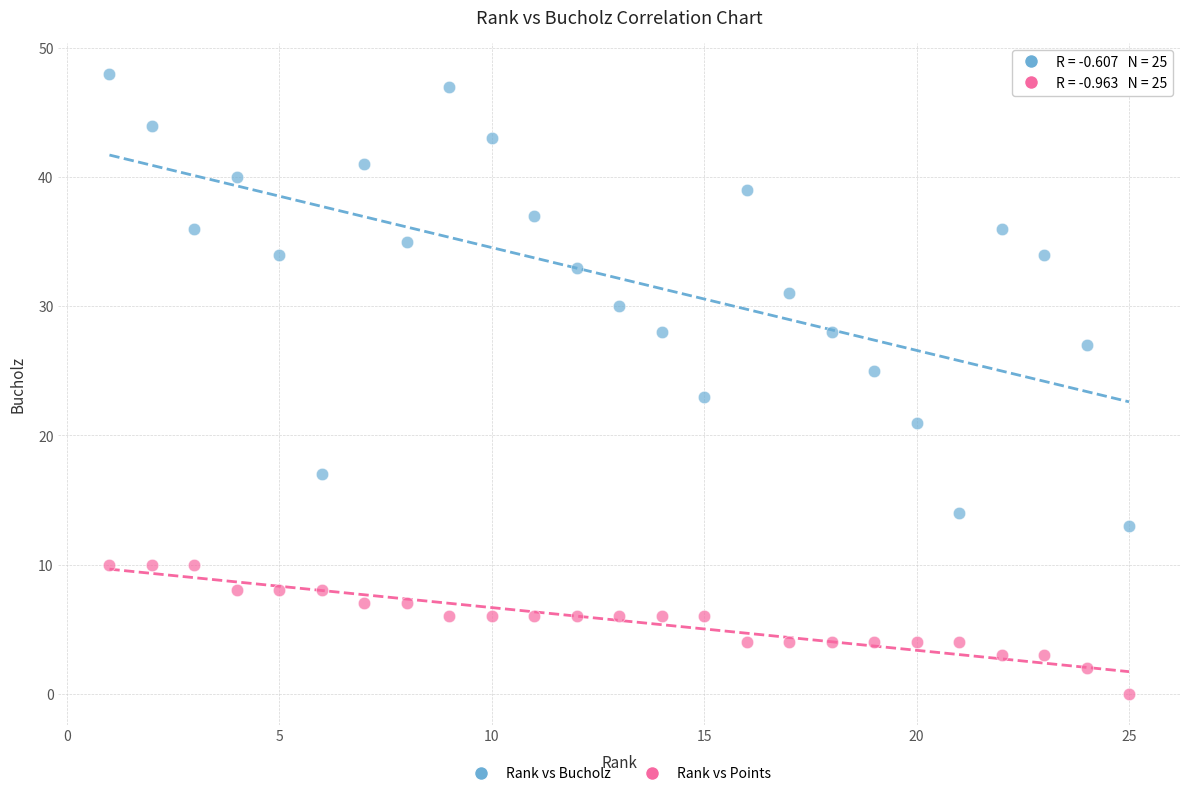

What are all the series names shown in the legend?

Rank vs Bucholz, Rank vs Points